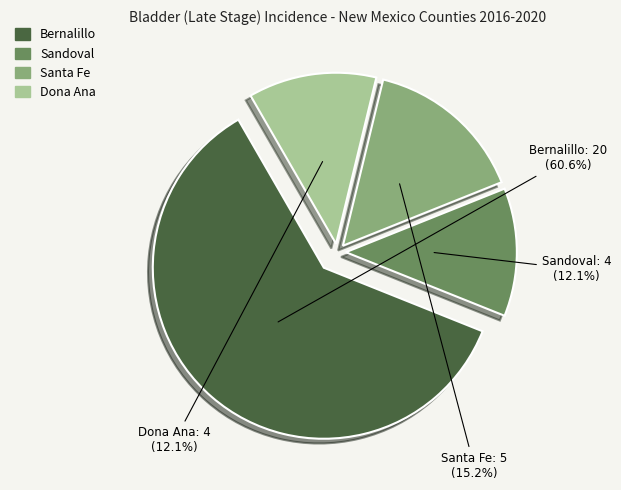

Is there any slice that represents more than half of the pie?

Yes